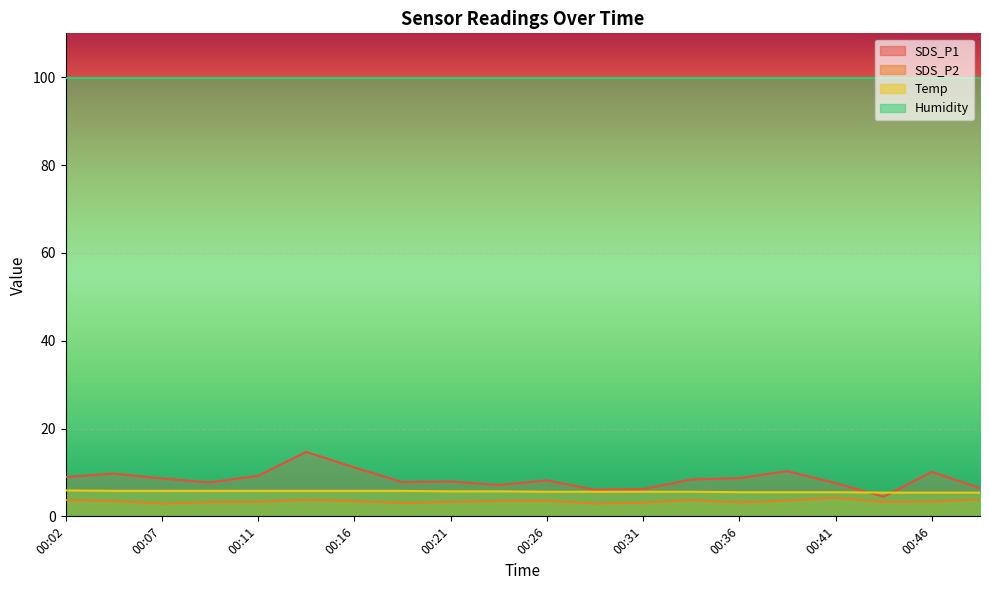

Rank the series by their maximum value, from highest to lowest.

Humidity, SDS_P1, Temp, SDS_P2